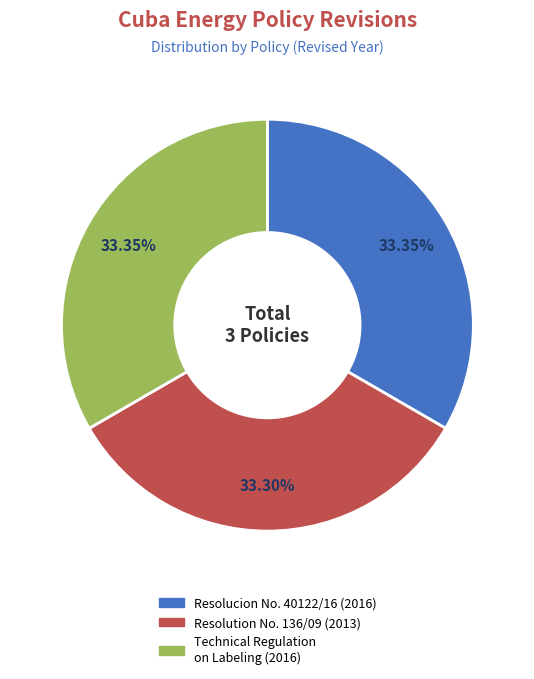

Count the number of slices in the pie.

3